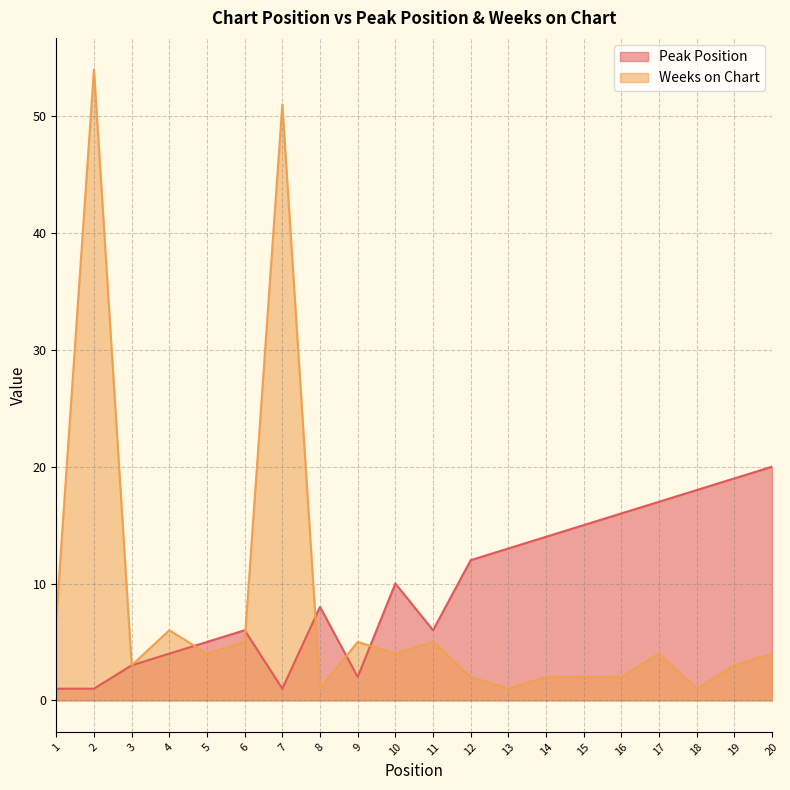

At which label does Weeks on Chart reach its minimum?

8